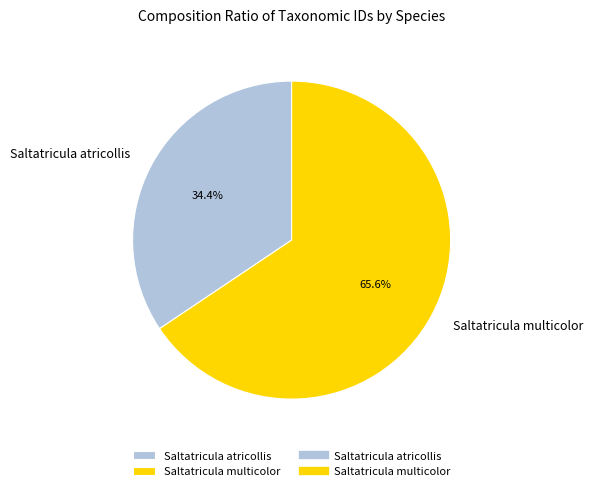

How many segments does this pie chart have?

2